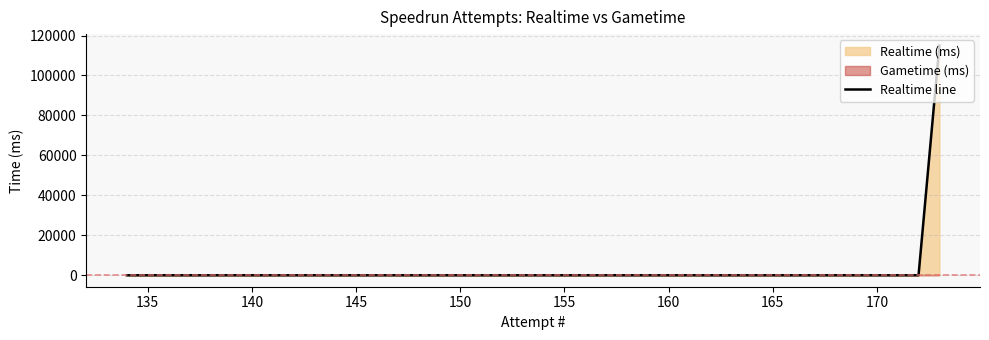

Count the number of categories in the chart.

40